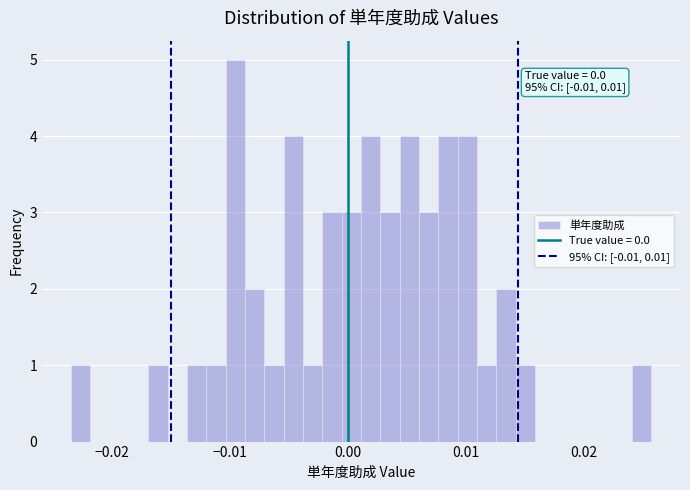

Read against the x-axis, roughly where is the centre of the tallest bar?

-0.009